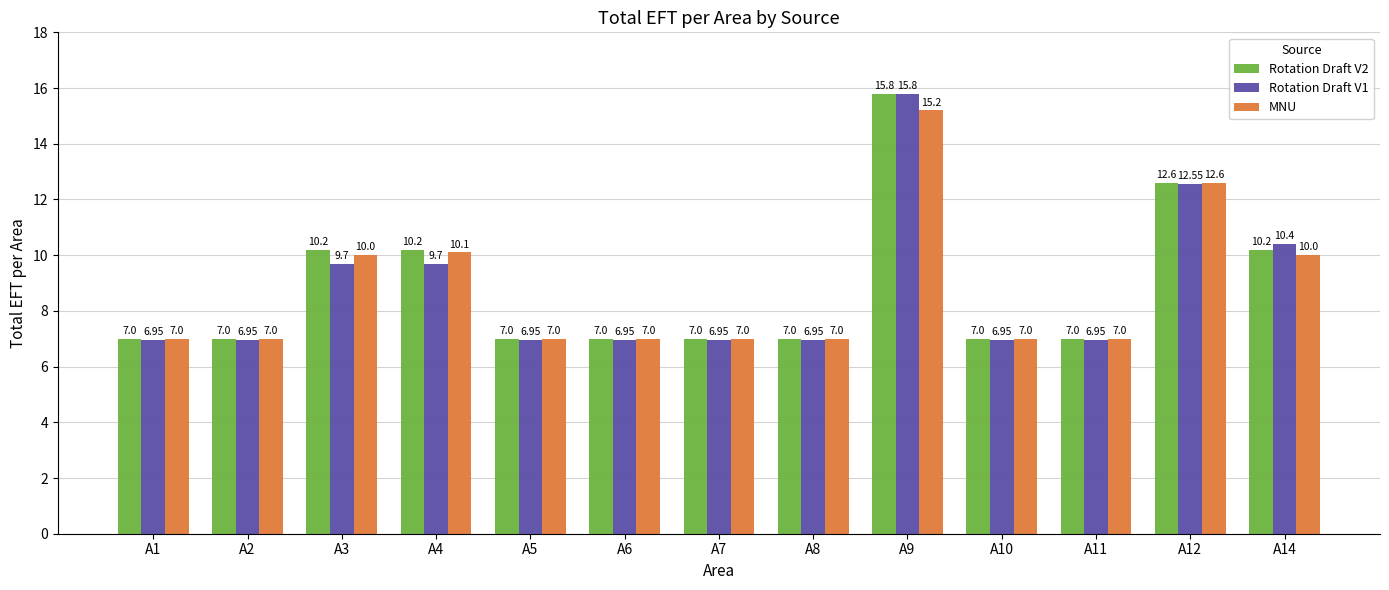

Are the bars horizontal?

No